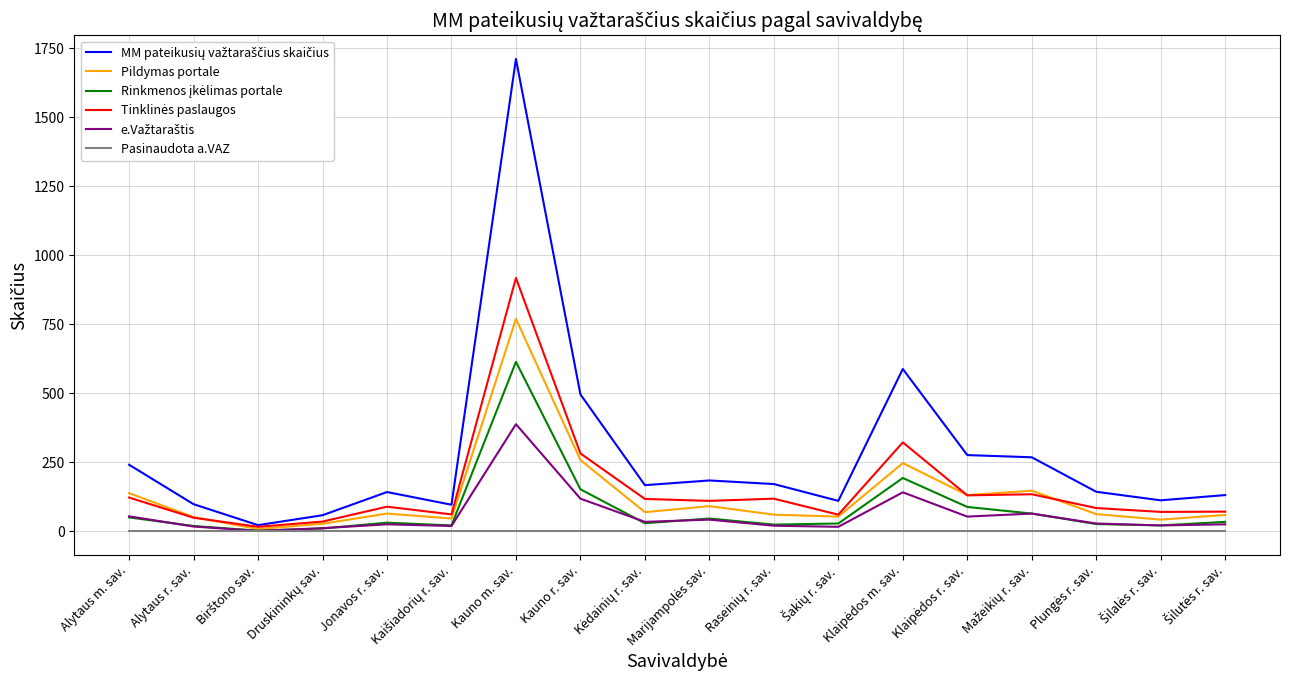

At which category is the sum across all series the highest?

Kauno m. sav.